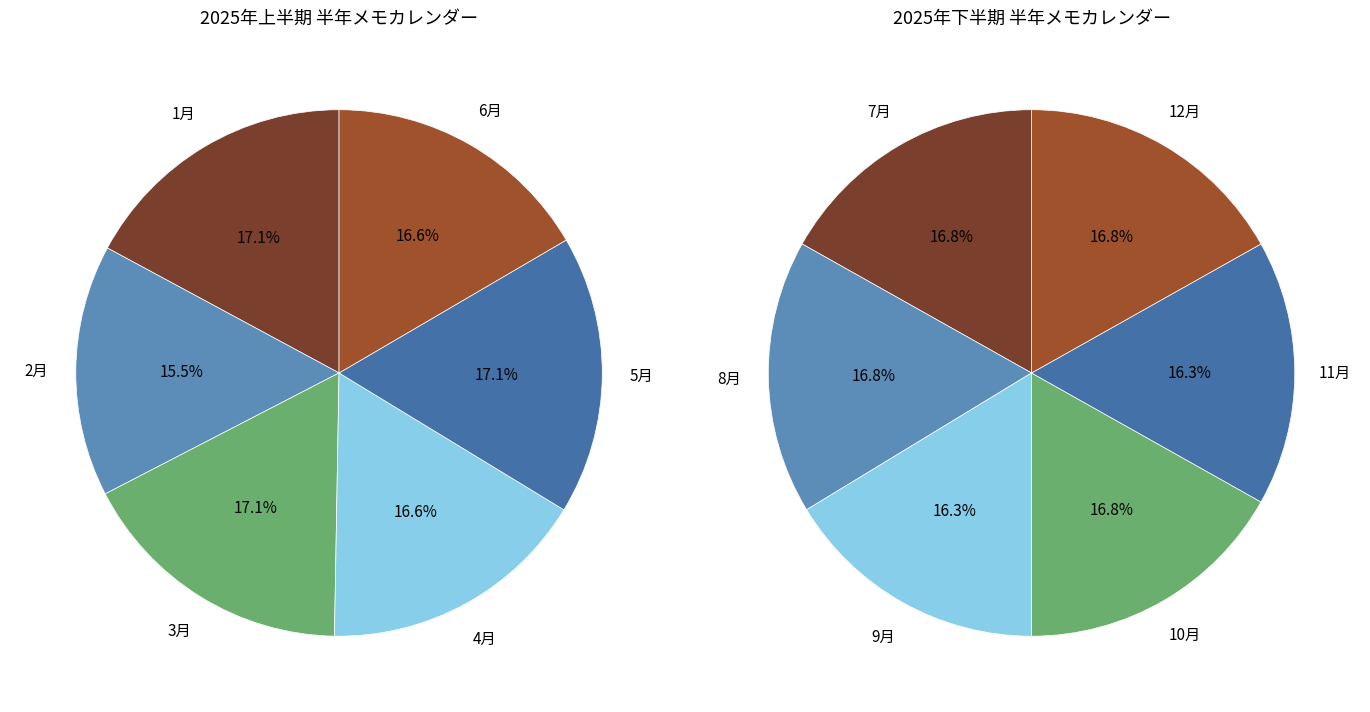

How many slices are in this pie chart?

12